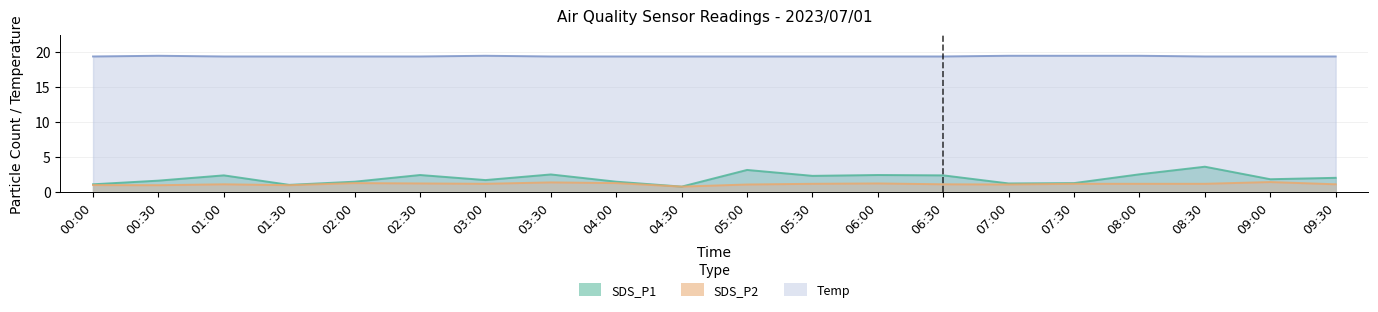

At how many categories does at least one series exceed 17?

20